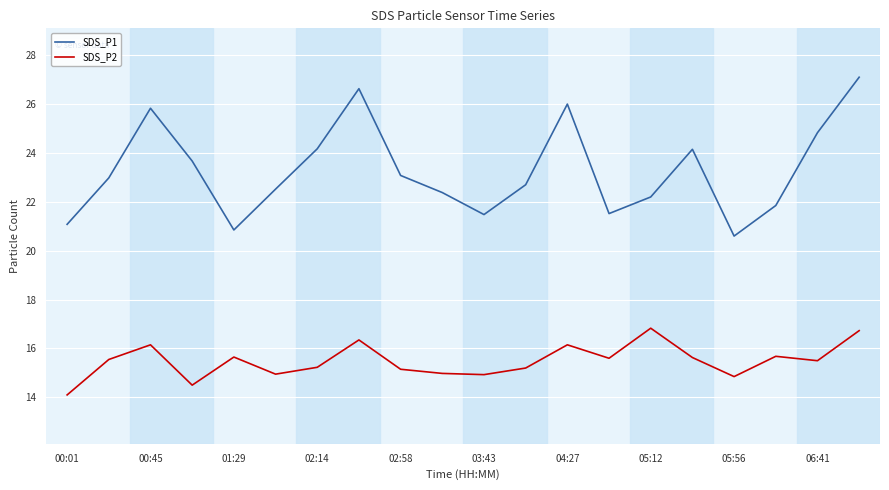

Which series has the largest range (max minus min)?

SDS_P1